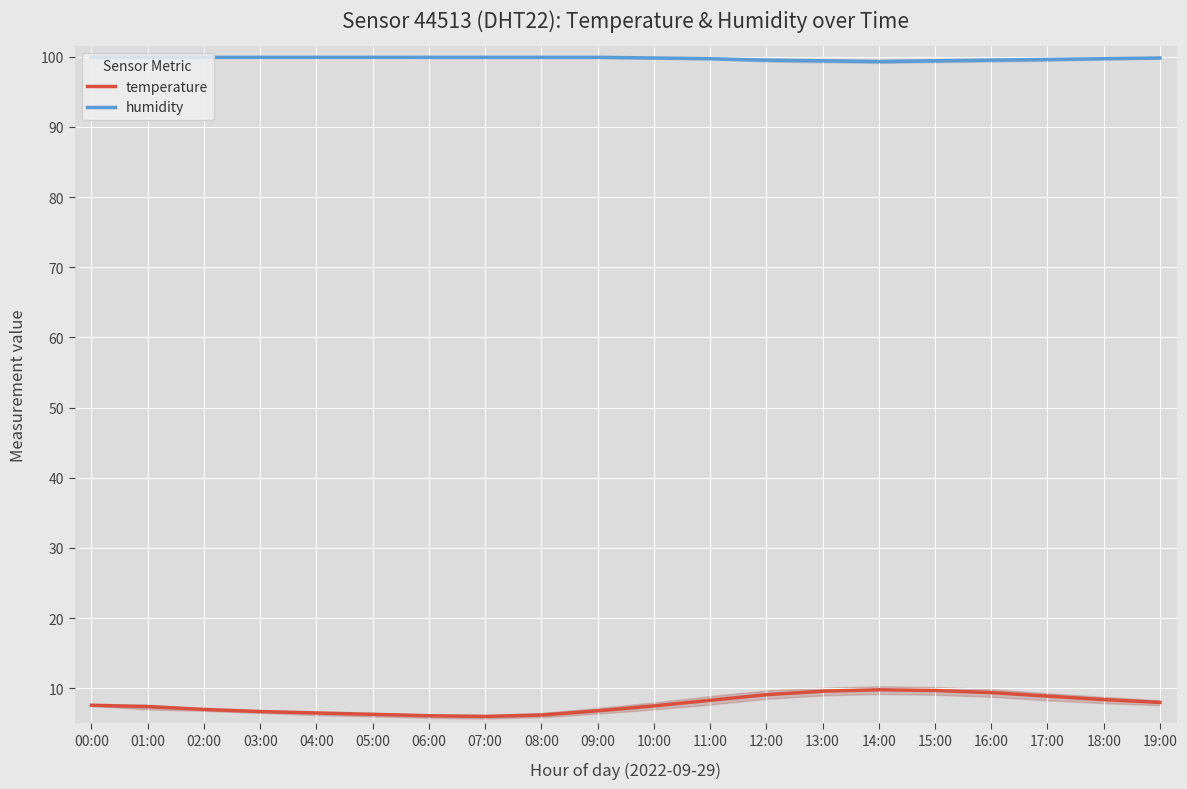

Reading left to right, extract all data points from this chart.

temperature: 7.6	7.4	7.0	6.7	6.5	6.3	6.1	6.0	6.2	6.8	7.5	8.3	9.1	9.6	9.8	9.7	9.4	8.9	8.4	8.0
humidity: 99.9	99.9	99.9	99.9	99.9	99.9	99.9	99.9	99.9	99.9	99.8	99.7	99.5	99.4	99.3	99.4	99.5	99.6	99.7	99.8